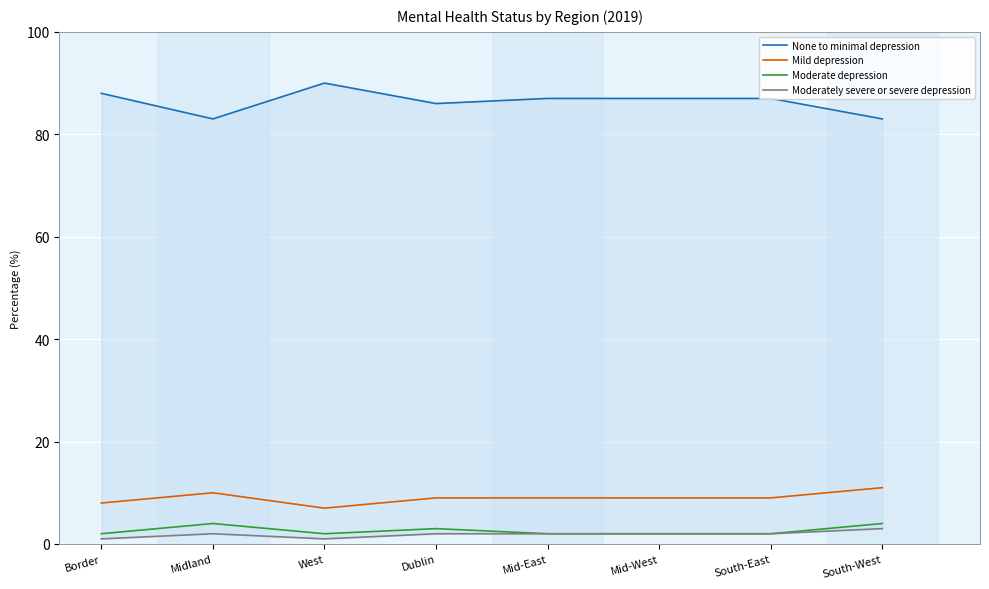

How many Moderately severe or severe depression values are between 2 and 3?

6